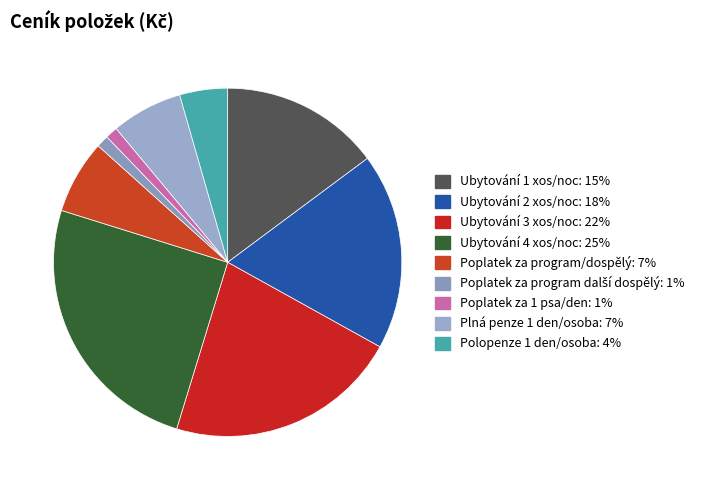

Is it true that Ubytování 2 xos/noc is 30% of the pie?

False